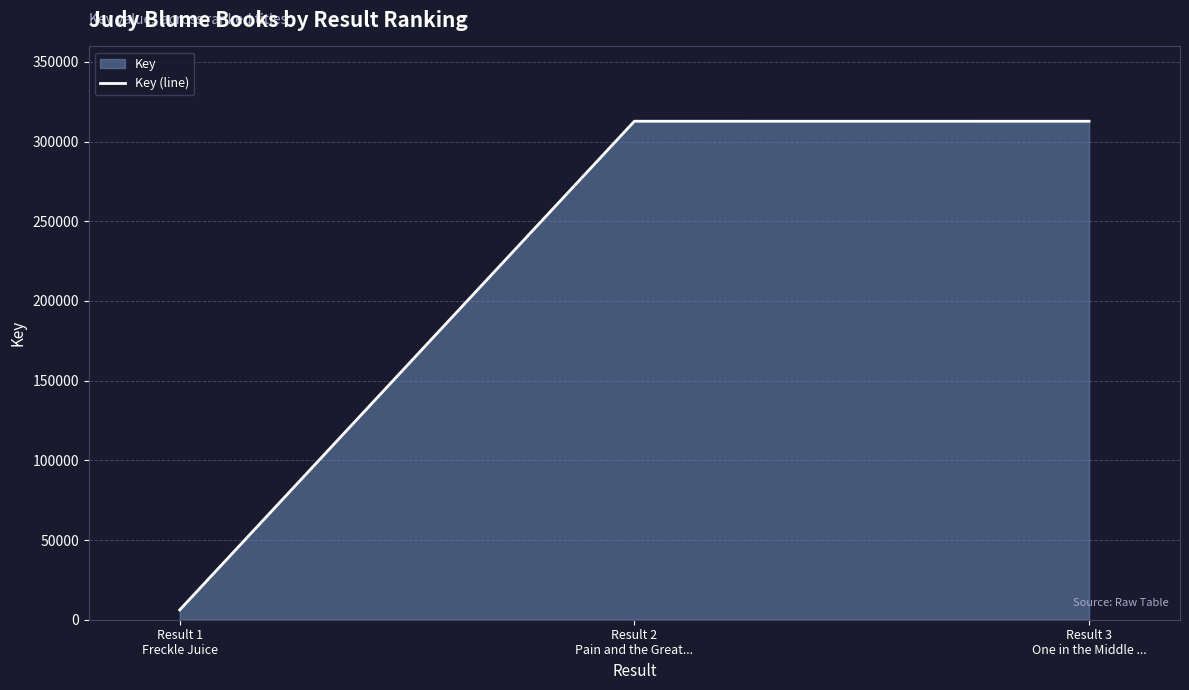

What is the sum of all values?

631640